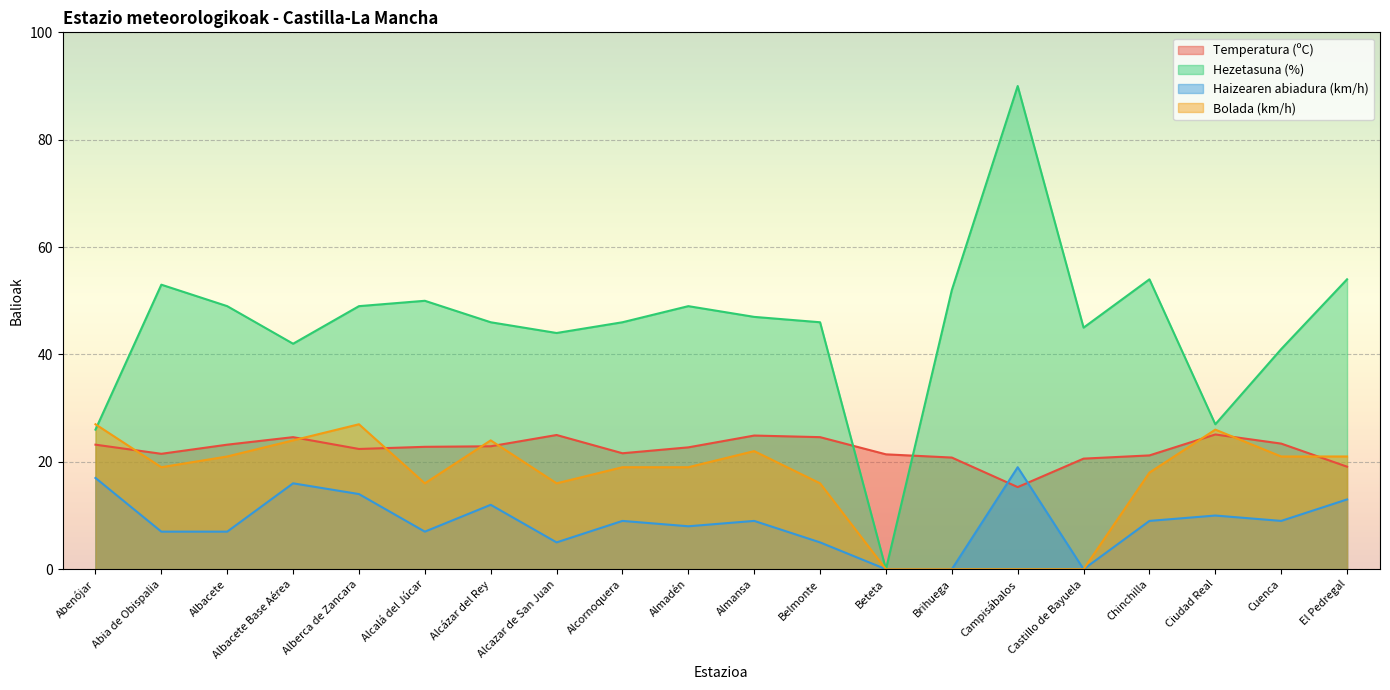

At which label is Haizearen abiadura (km/h) closest to 9?

Alcornoquera